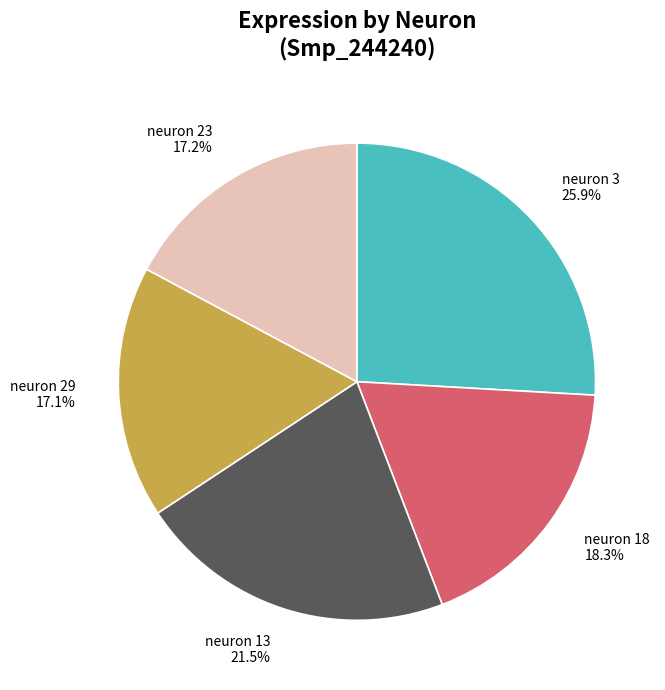

Is it true that neuron 23 is 23% of the pie?

False